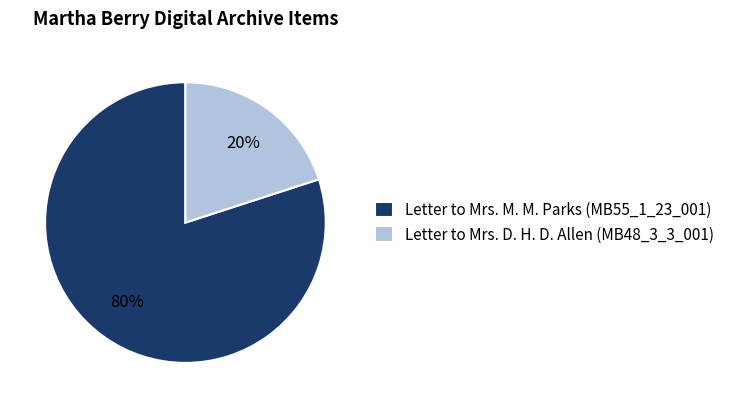

How many slices are in this pie chart?

2